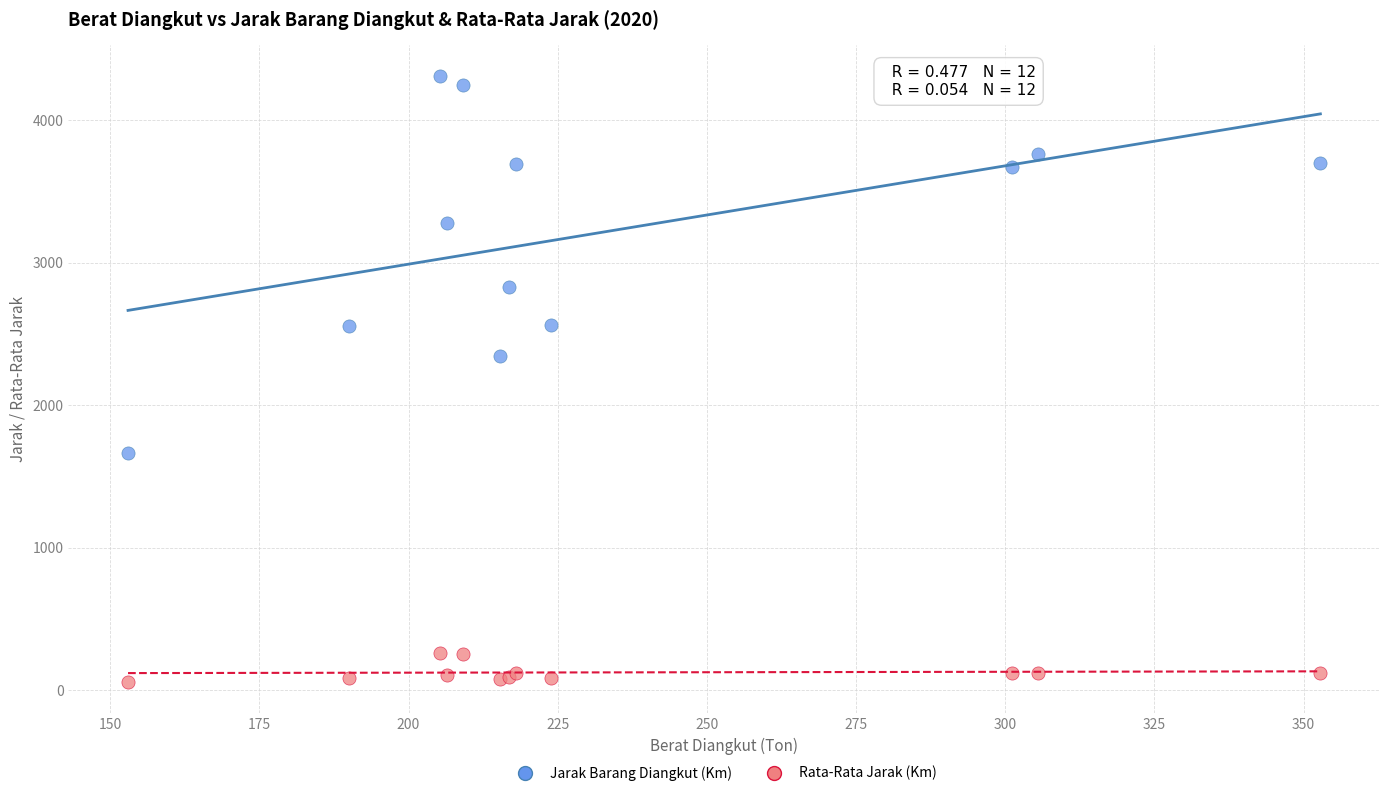

Which series has the widest spread of Y values?

Jarak Barang Diangkut (Km)